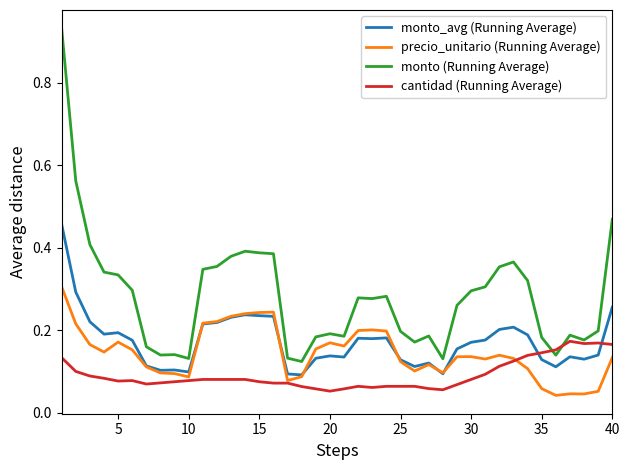

Which series has the largest total across all categories?

monto (Running Average)